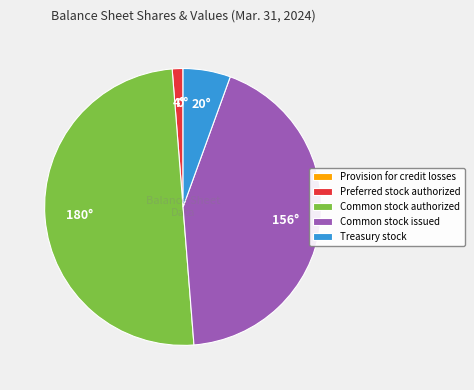

What is the largest slice in the pie chart?

Common stock authorized